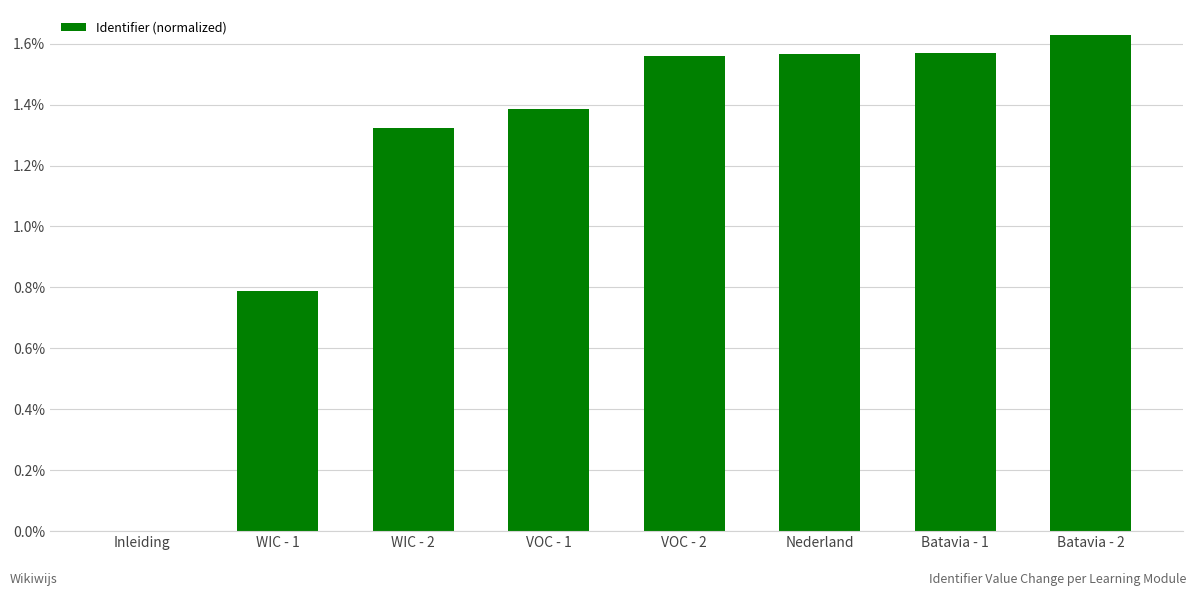

Approximately how many times larger is the value at VOC - 2 compared to Nederland?

1.0